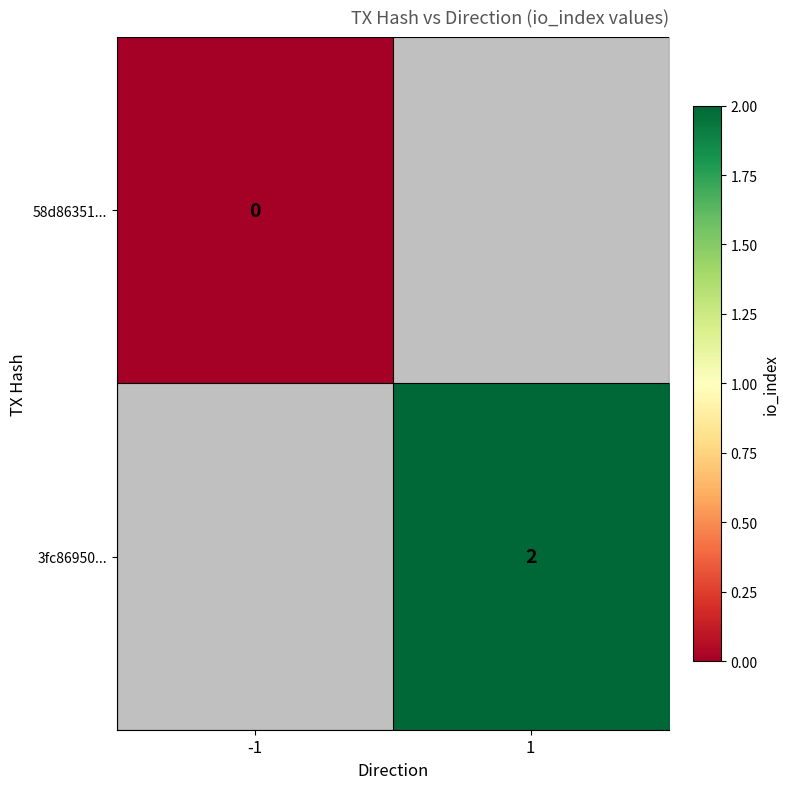

The value of 3fc86950... at 1 is 1. True or false?

False